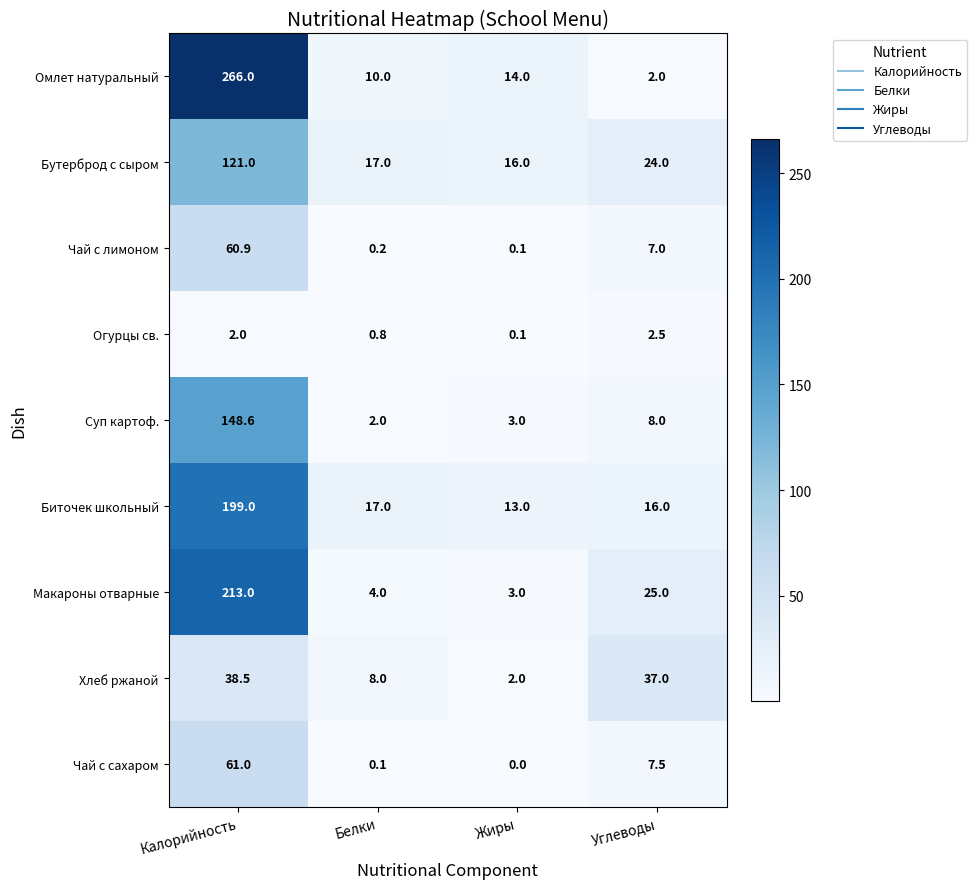

What is the average value of the Хлеб ржаной series?

21.4